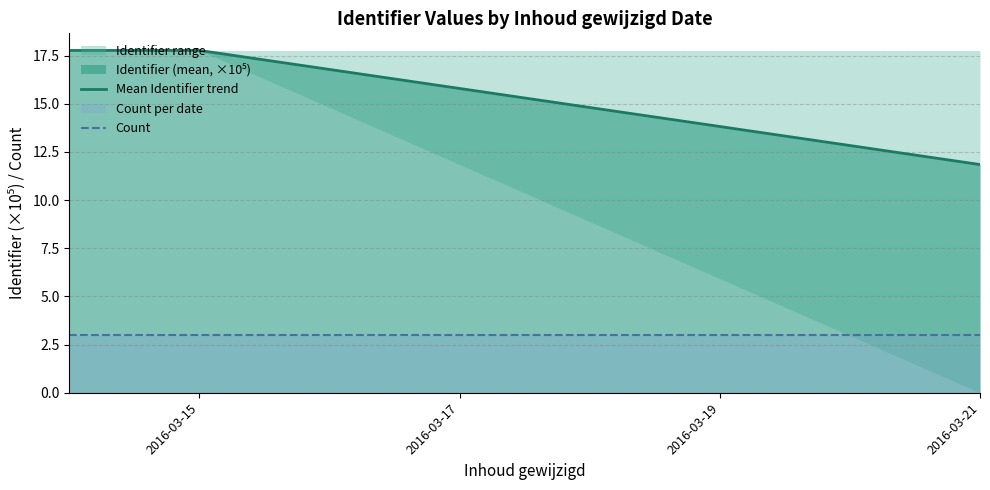

What is the maximum value for Count?

3.0